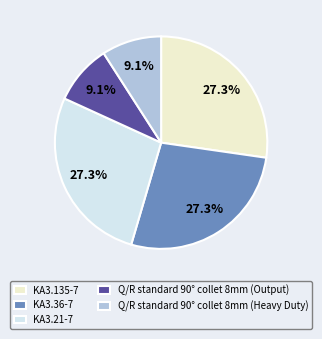

To the nearest percent, what is the difference between the largest and smallest slice percentages?

18%